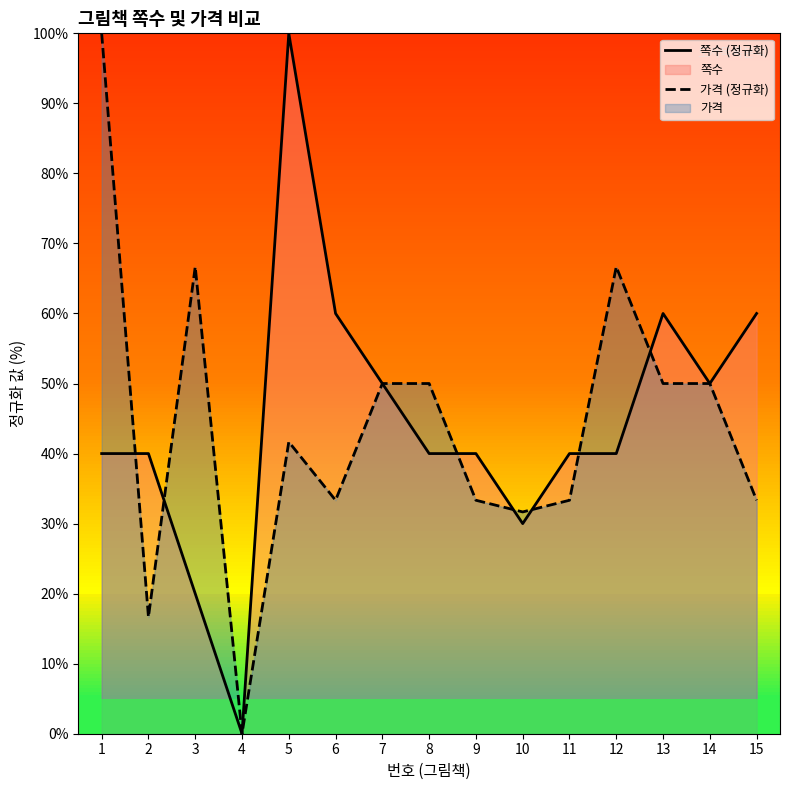

Read the 가격 (정규화) value at 12.

66.7